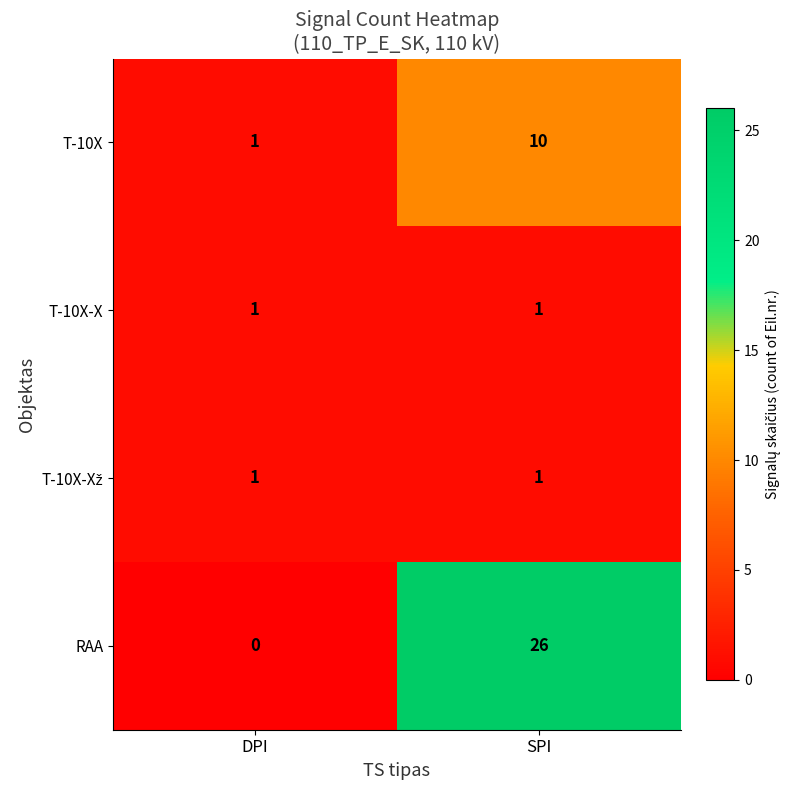

At which category does the chart reach its minimum across all series?

DPI